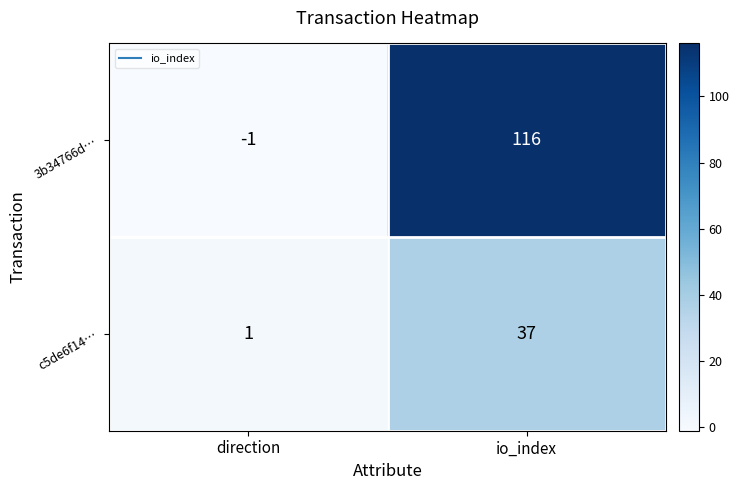

Which label corresponds to the largest value in the chart?

io_index